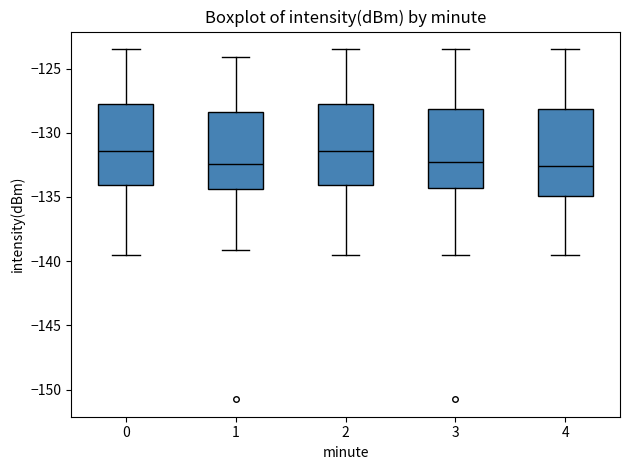

Comparing the boxes themselves (not the whiskers), which one is the tallest?

4